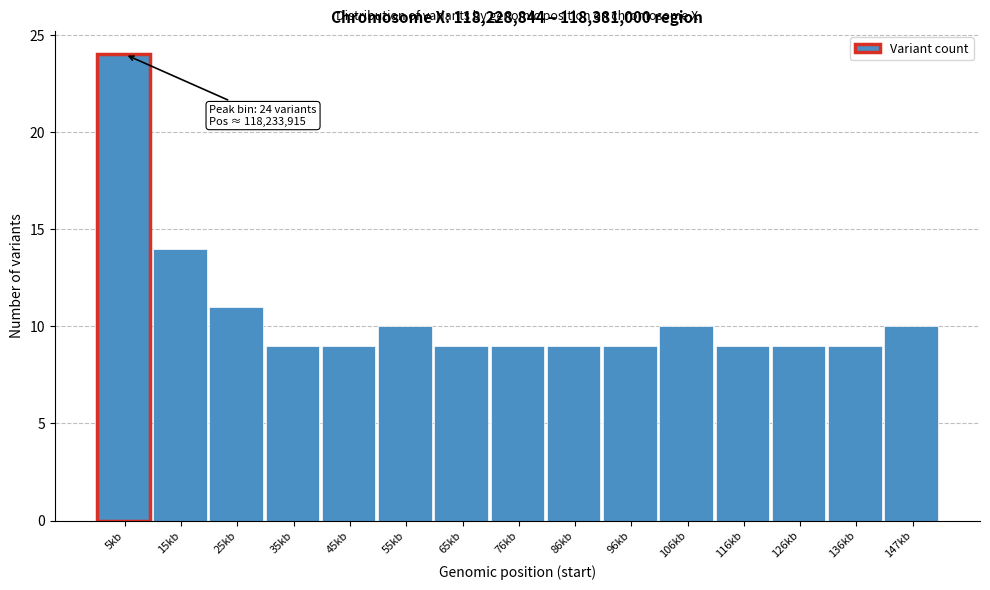

Reading right to left, transcribe all the data shown in this chart.

147kb=10	136kb=9	126kb=9	116kb=9	106kb=10	96kb=9	86kb=9	76kb=9	65kb=9	55kb=10	45kb=9	35kb=9	25kb=11	15kb=14	5kb=24